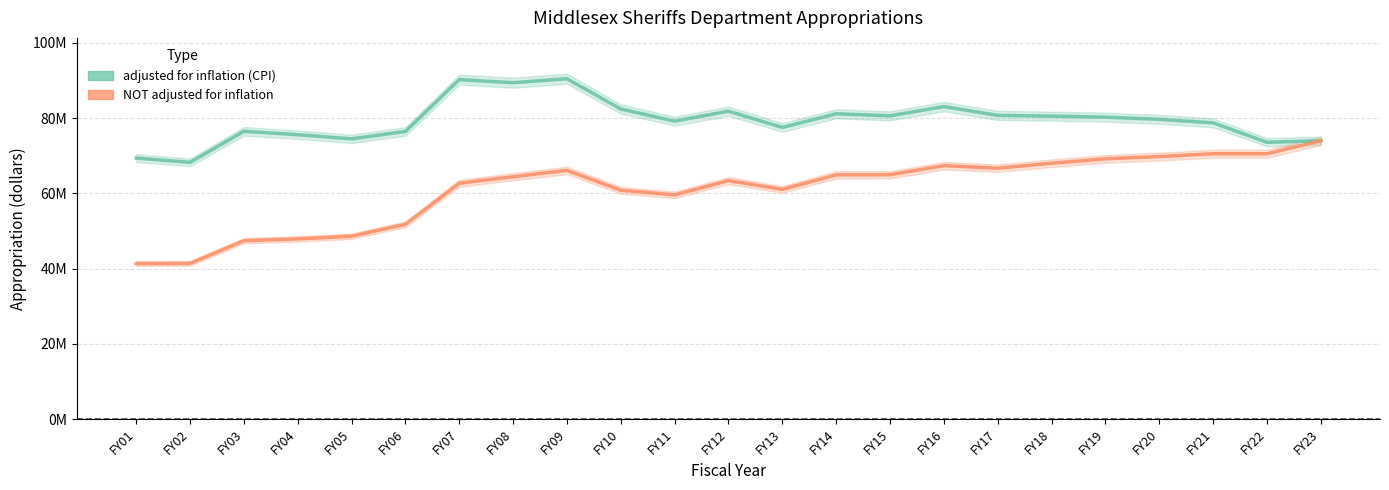

Which has a higher value, FY09 or FY07?

FY09